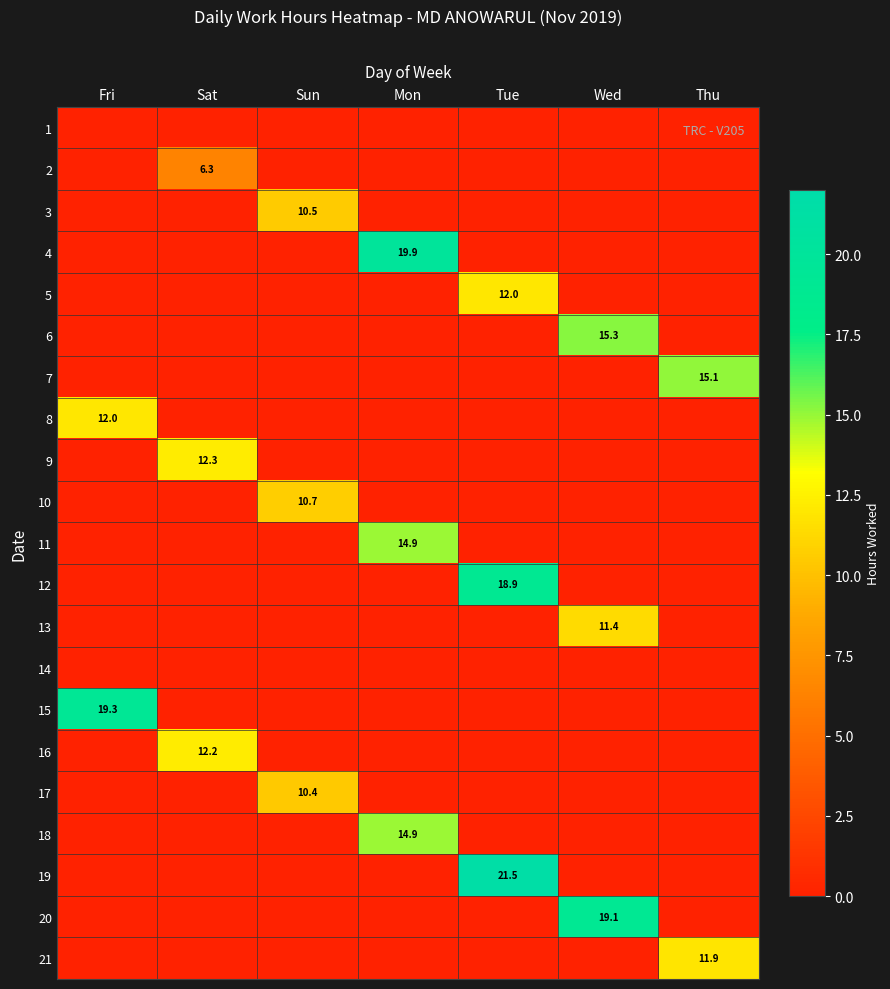

Is the value of 13 at Wed greater than the value of 5 at Fri?

Yes